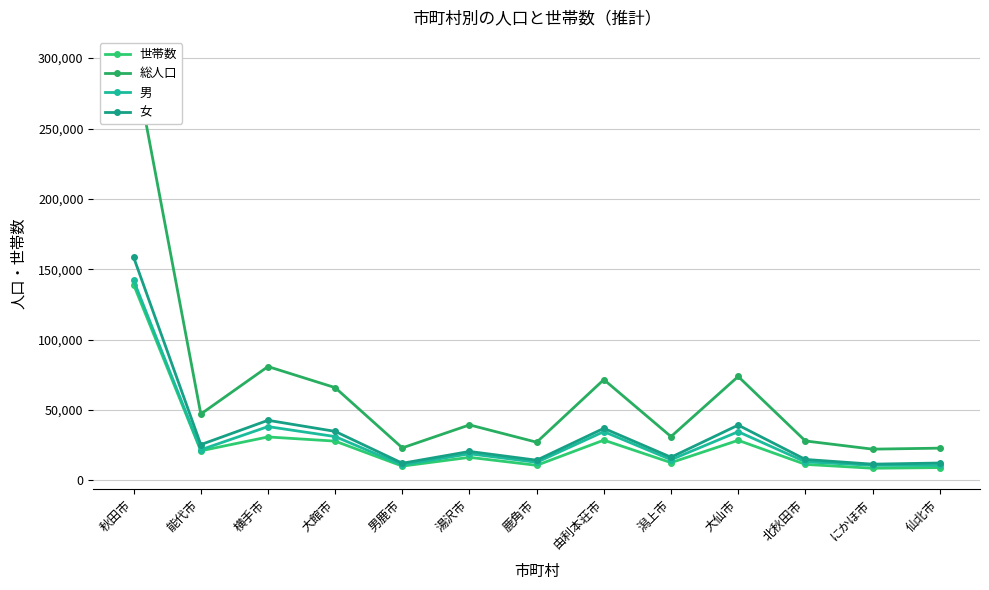

True or false: 女 and 世帯数 intersect in this chart.

False